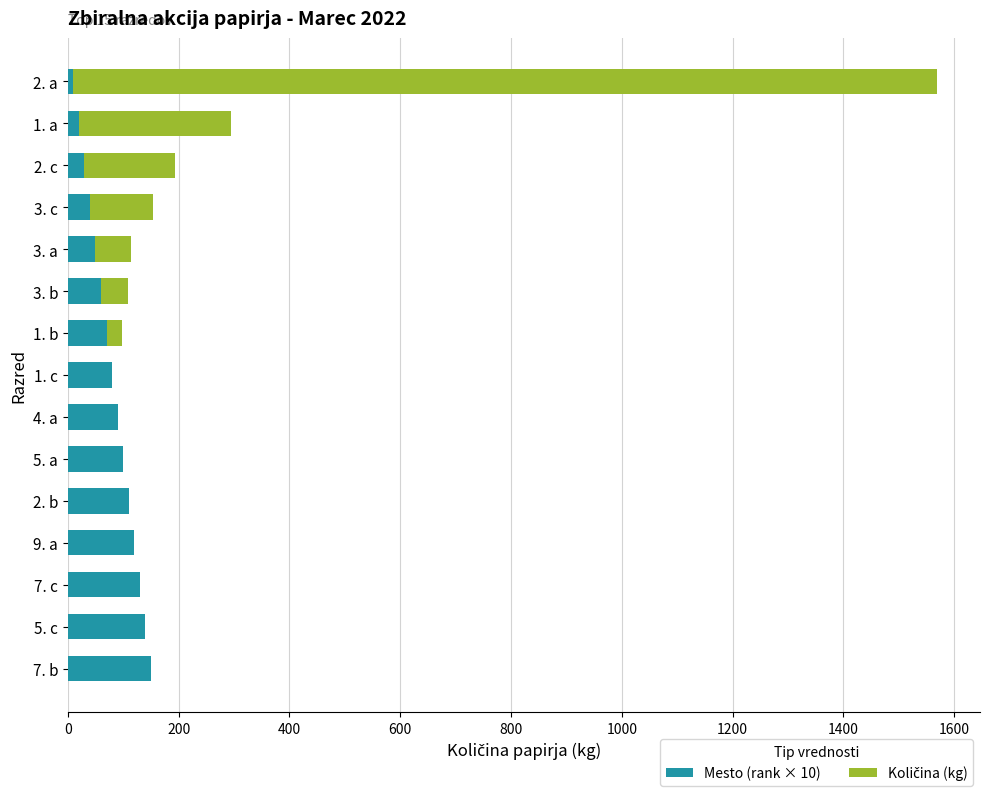

At which category is the sum across all series the highest?

2. a